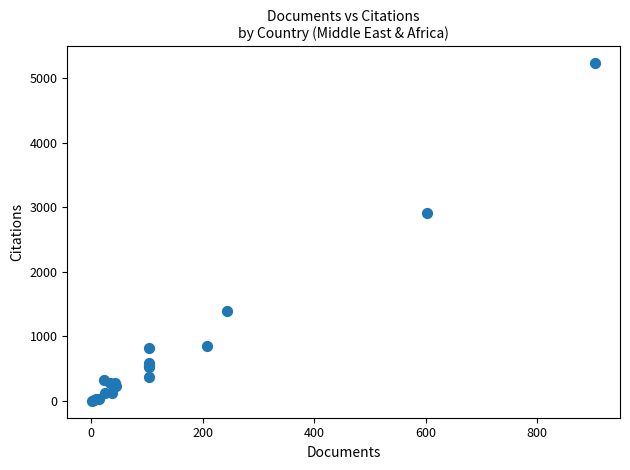

What Y value in the scatter plot is closest to 2617?

2908